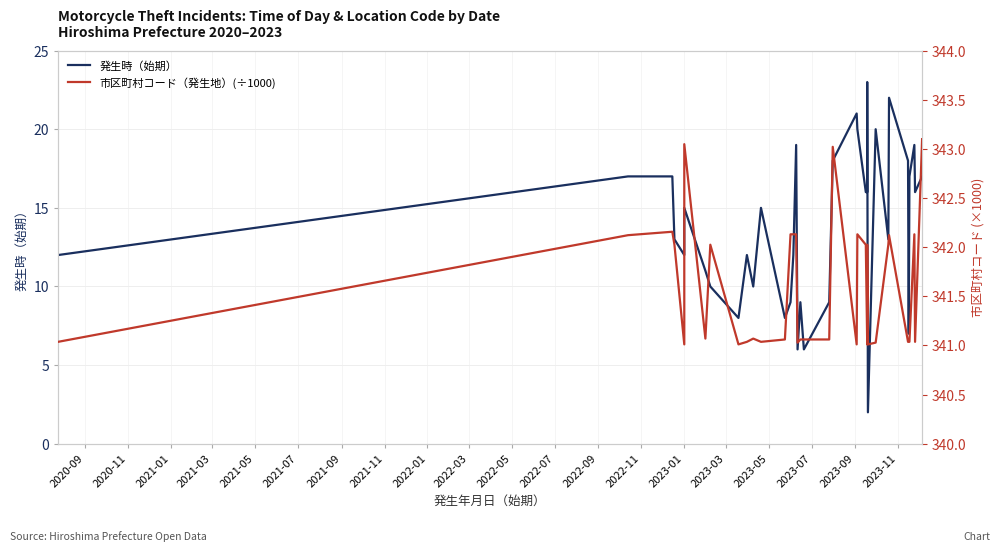

In 発生時（始期）, how many points are lower than both neighbors (excluding endpoints)?

9